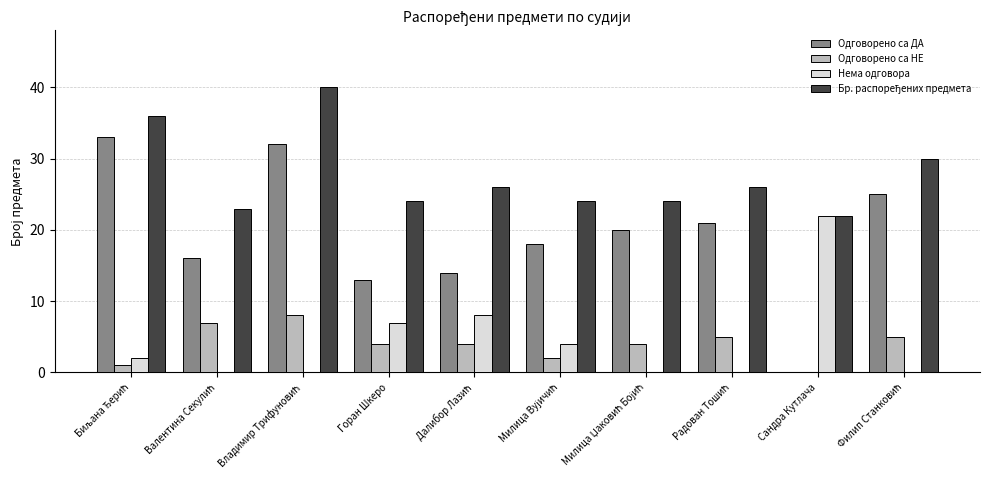

How many positive values does the Одговорено са НЕ series have?

9